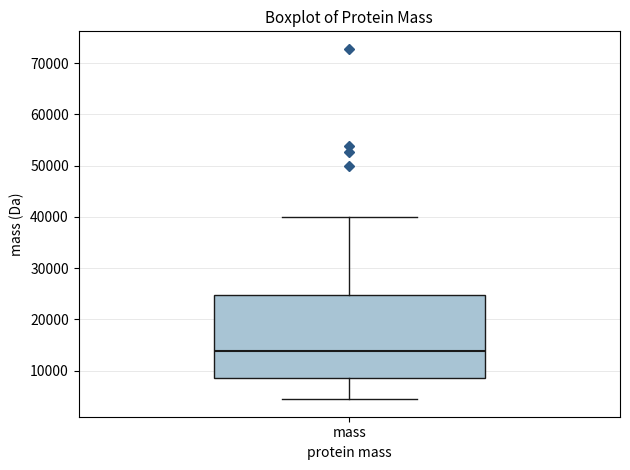

Read this box plot against the y-axis: the position of the median line, the range covered by the box, and the ends of both whiskers. The values are not printed on the chart, so give them approximately, as read against the axis.

median 14000, box 9000 to 25000, whiskers 4000 to 40000